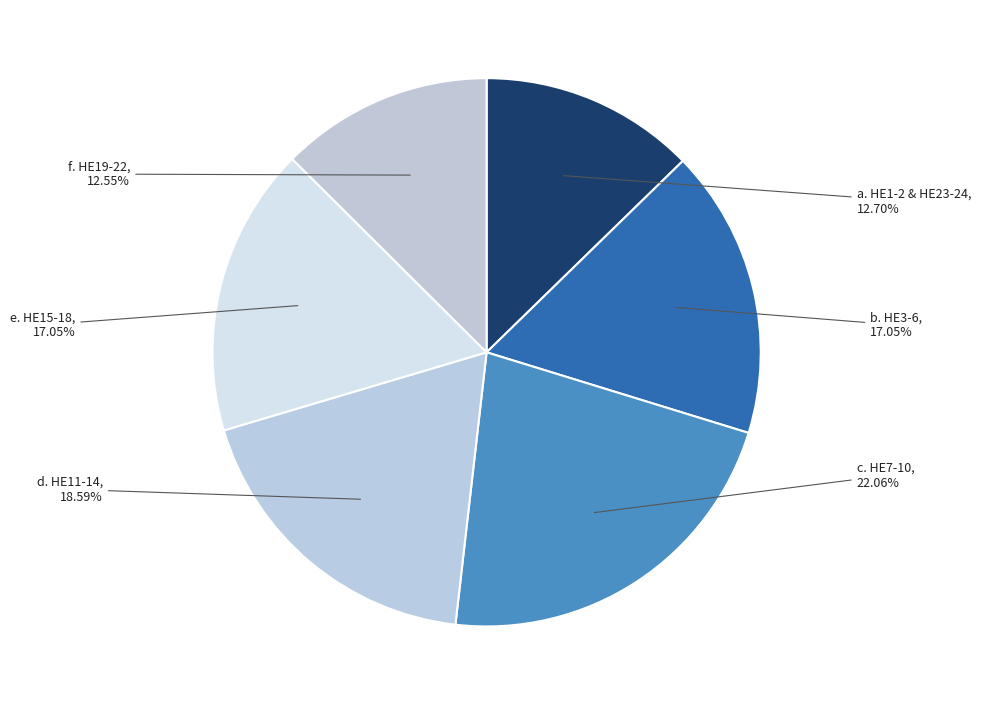

Does e. HE15-18 represent more than half of the total?

No